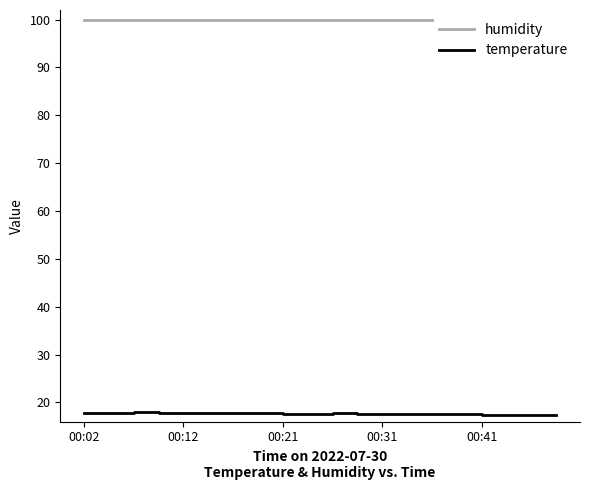

What is the maximum value shown in the chart?

99.9